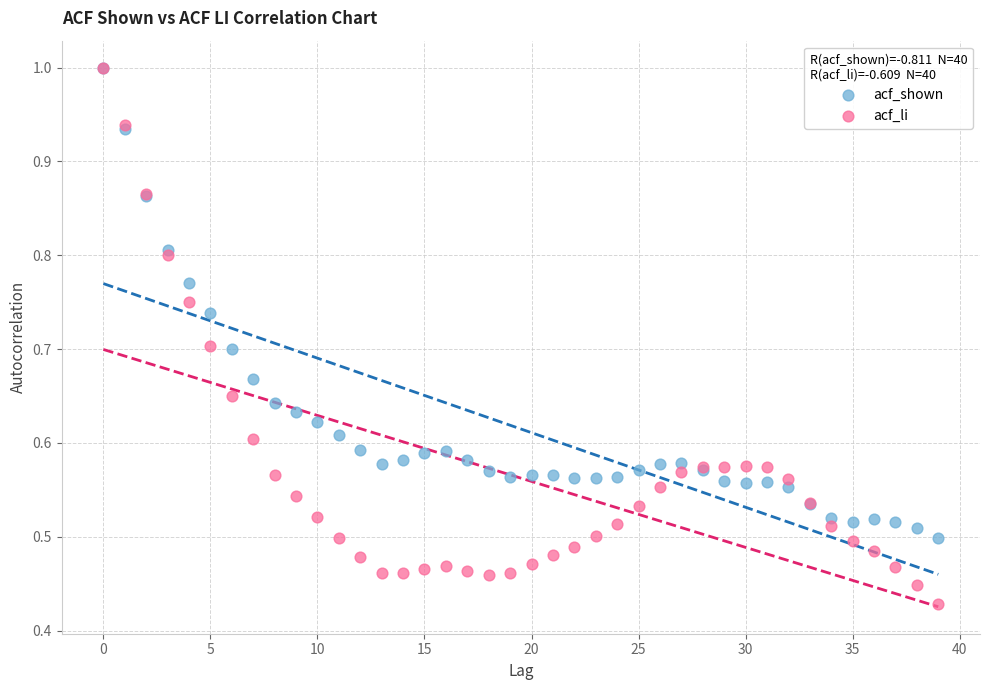

Which series has the largest Y range (max minus min)?

acf_li